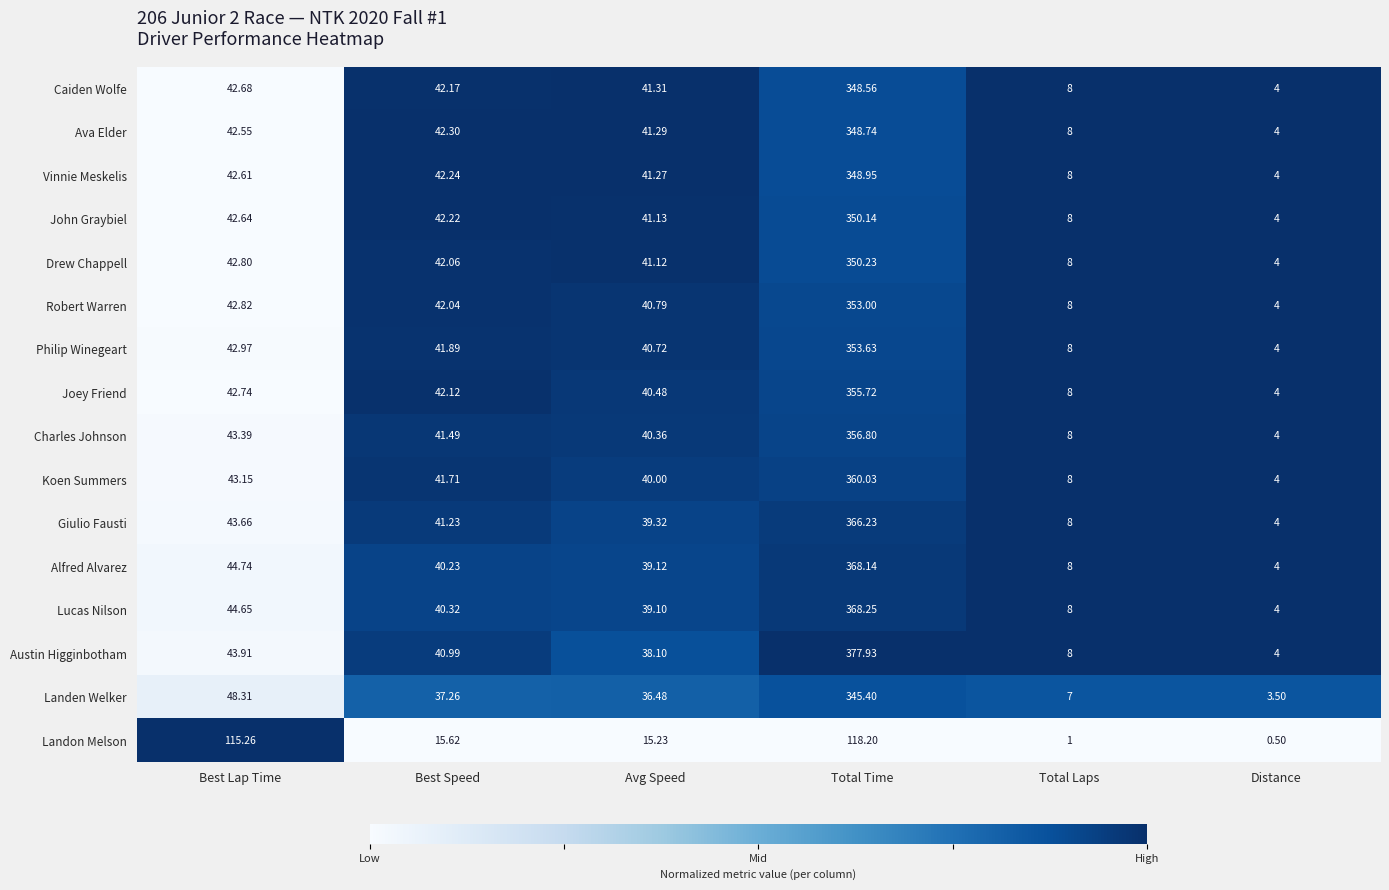

Where does the Drew Chappell series first go above 42?

Best Lap Time